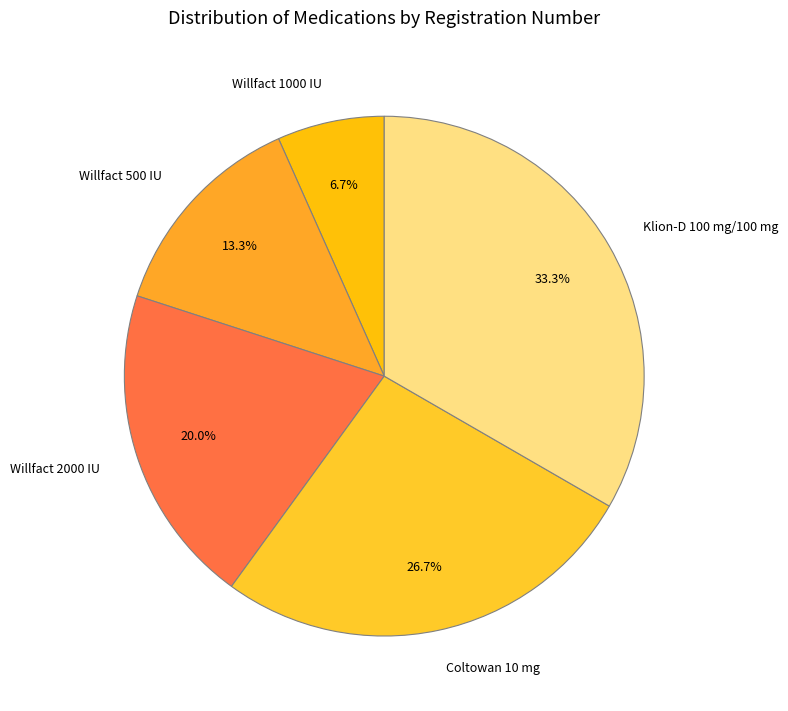

Which category has the biggest portion of the pie?

Klion-D 100 mg/100 mg